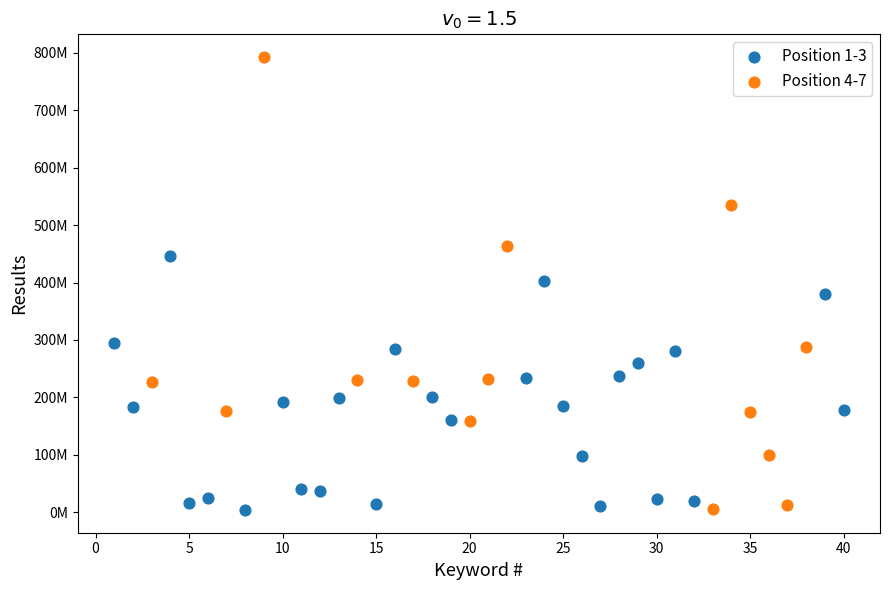

Which series contains the highest Y value?

Position 4-7